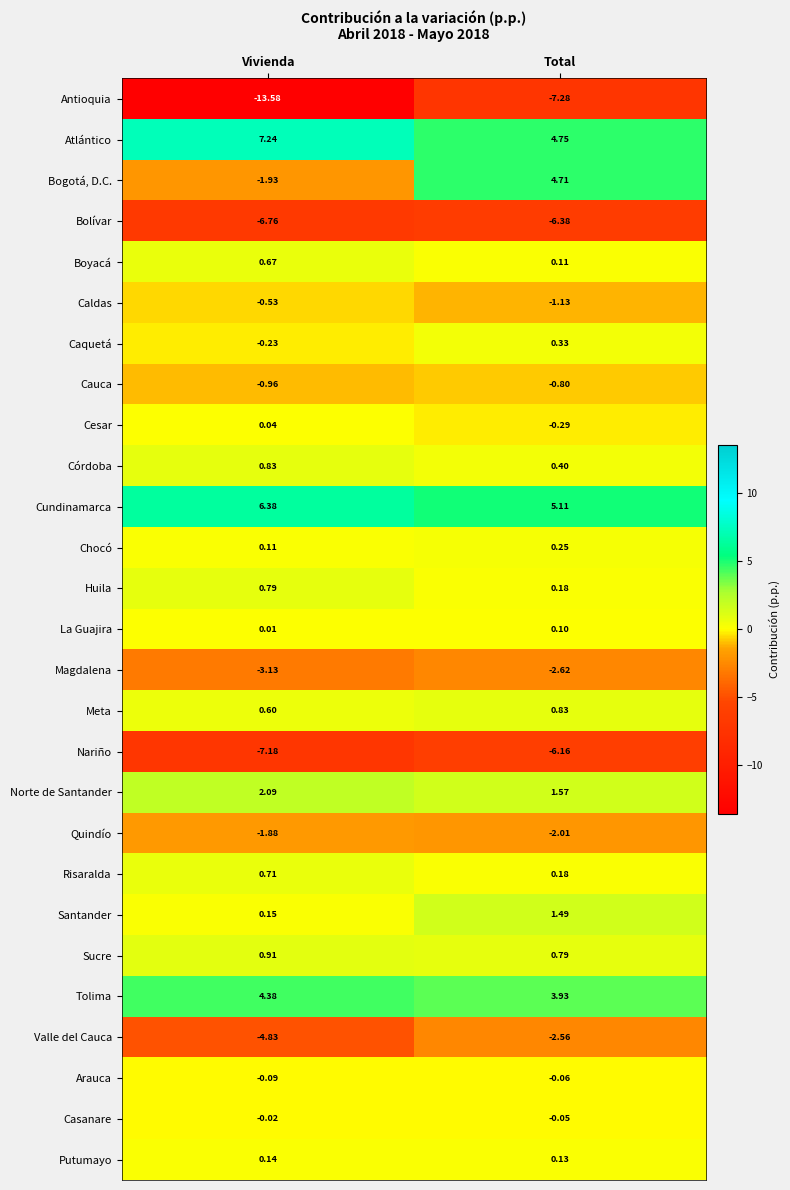

Where is Nariño nearest to the value -6?

Total